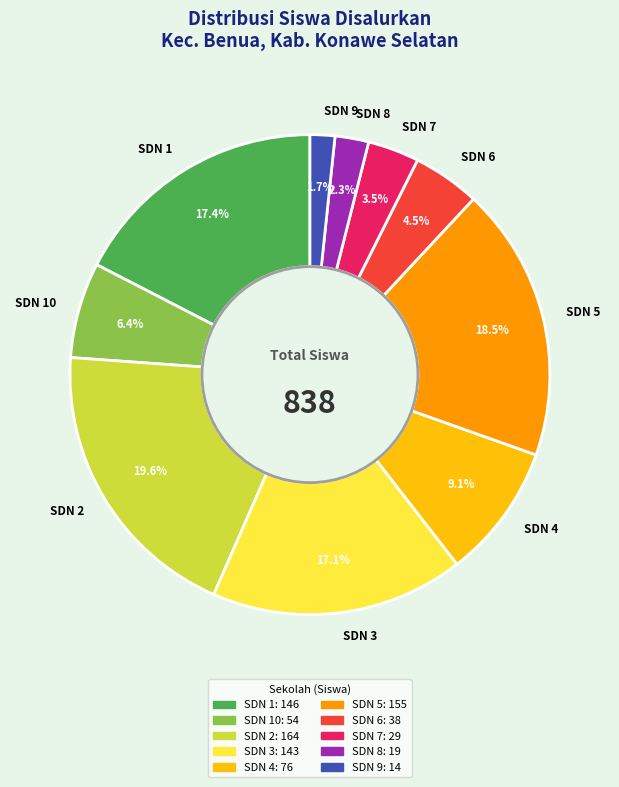

To the nearest percent, what is the difference between the largest and smallest slice percentages?

18%